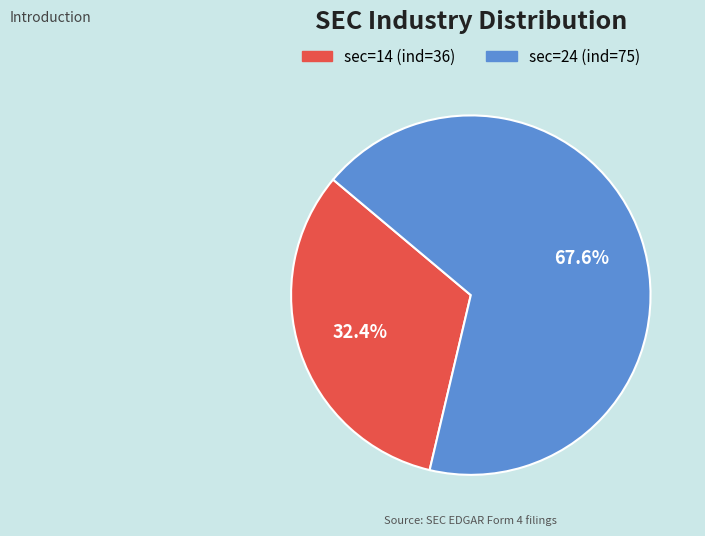

Is there any slice that represents more than half of the pie?

Yes